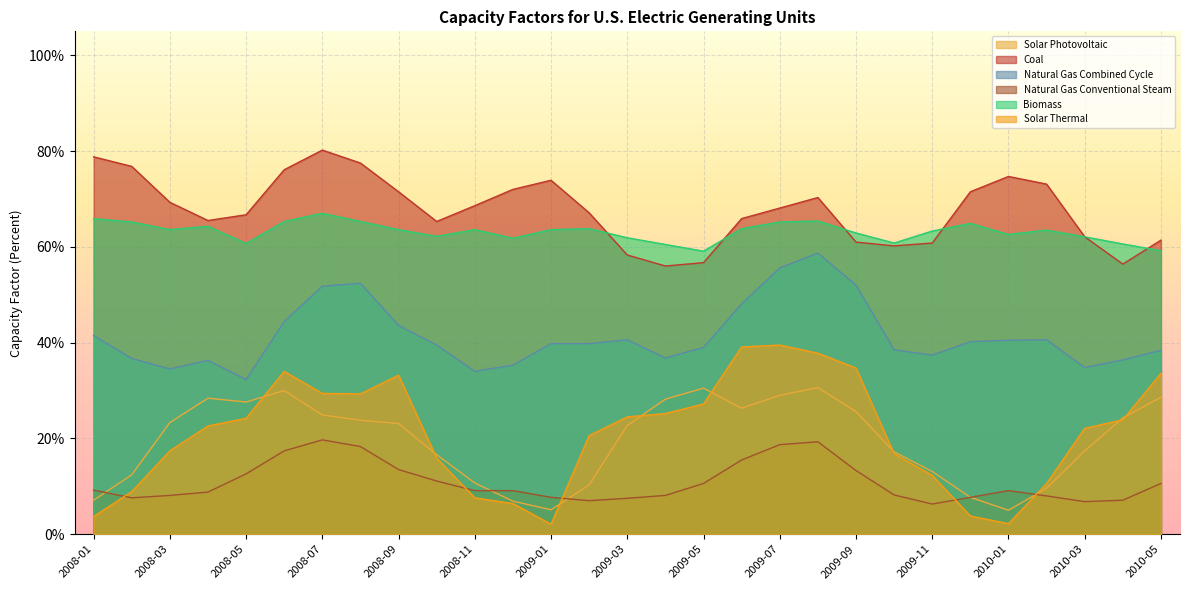

What is the value of the Coal point at the 1st from the left?

78.8